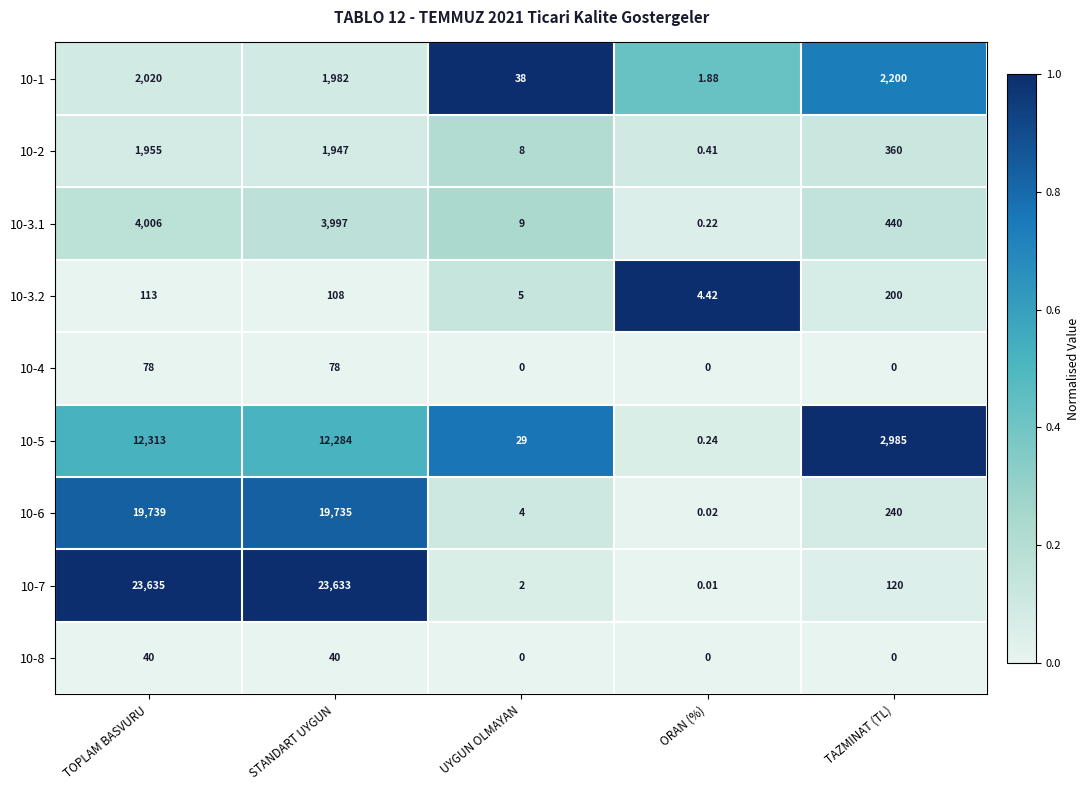

List the labels in order of 10-3.2 value, smallest first.

ORAN (%), UYGUN OLMAYAN, STANDART UYGUN, TOPLAM BASVURU, TAZMINAT (TL)